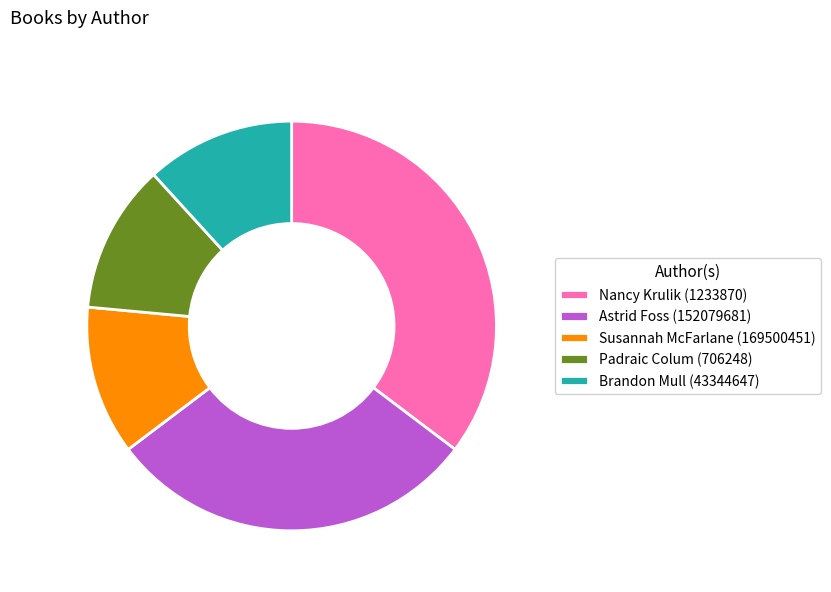

The Brandon Mull (43344647) slice represents 12% of the pie. True or false?

True